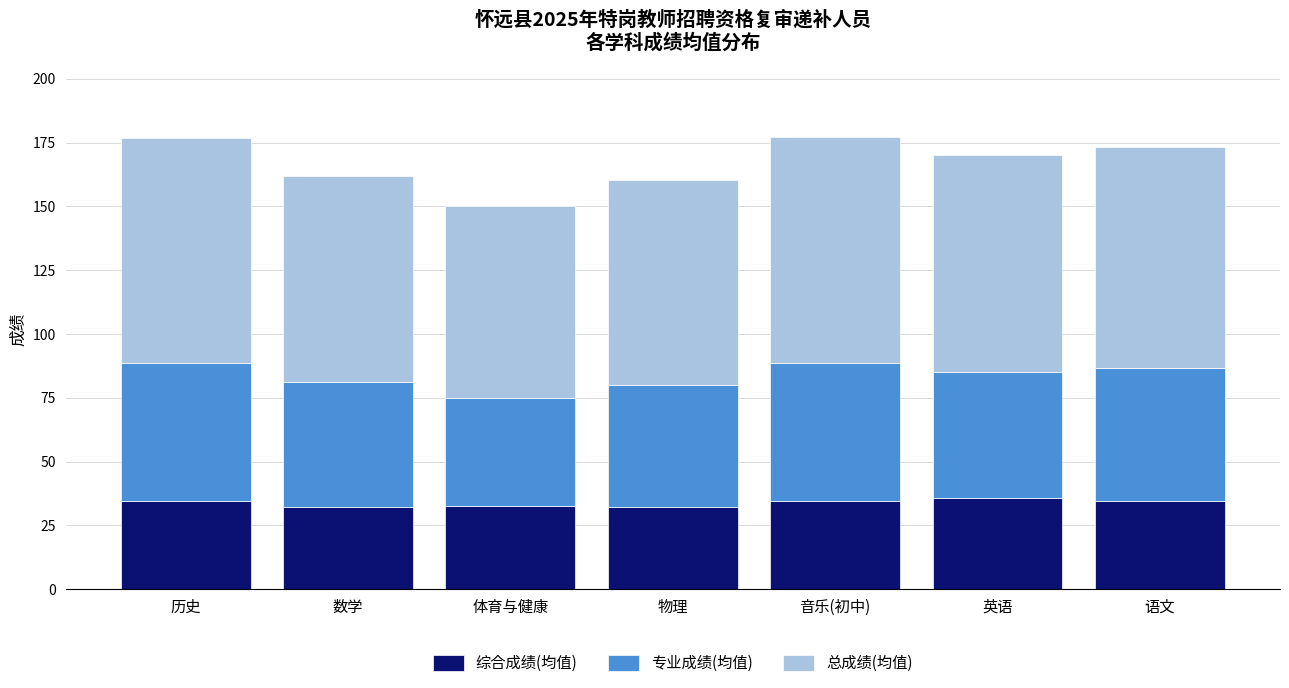

What is the maximum value for 综合成绩(均值)?

35.8